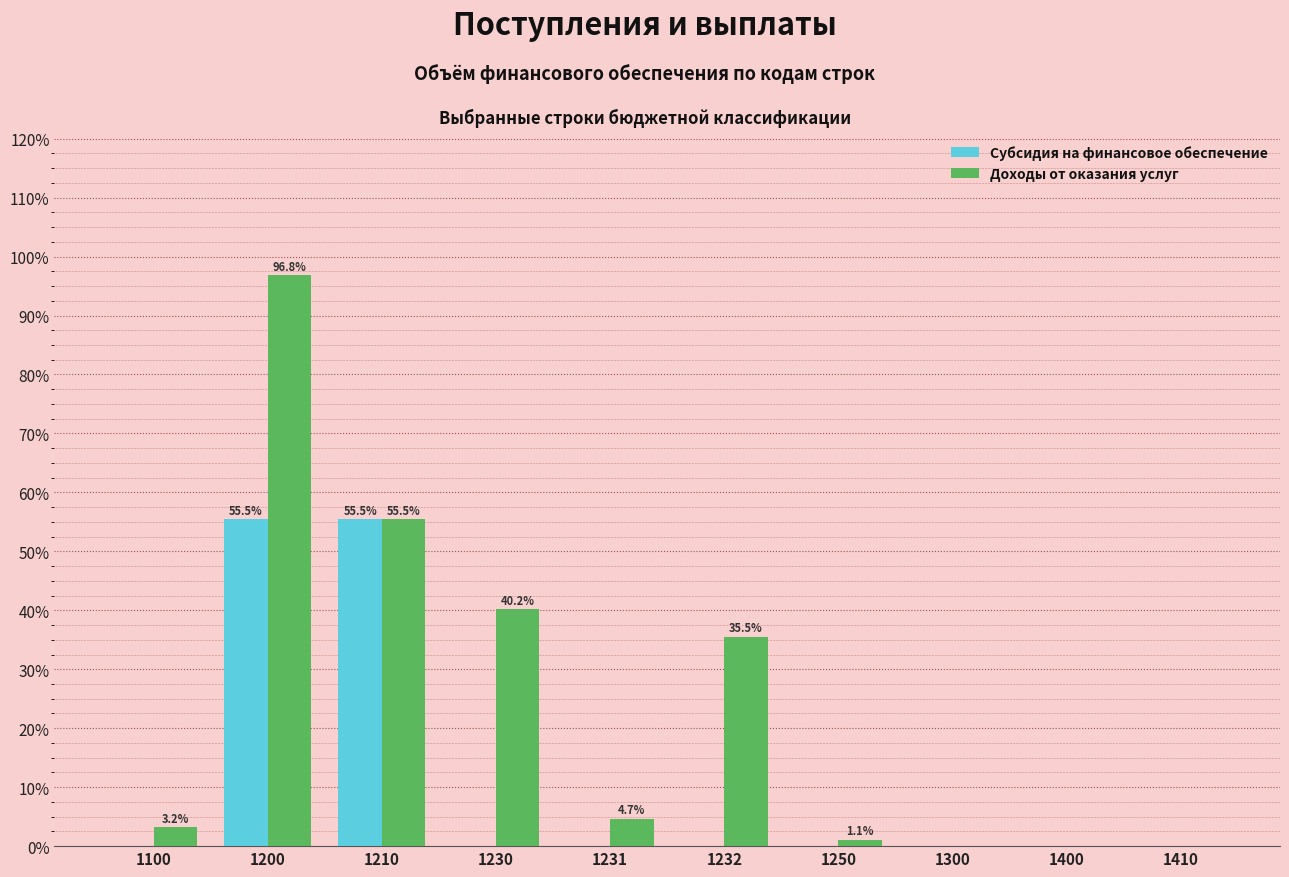

Reading left to right, extract all data points from this chart.

Субсидия на финансовое обеспечение: 0.0	55.5	55.5	0.0	0.0	0.0	0.0	0.0	0.0	0.0
Доходы от оказания услуг: 3.2	96.8	55.5	40.2	4.7	35.5	1.1	0.0	0.0	0.0